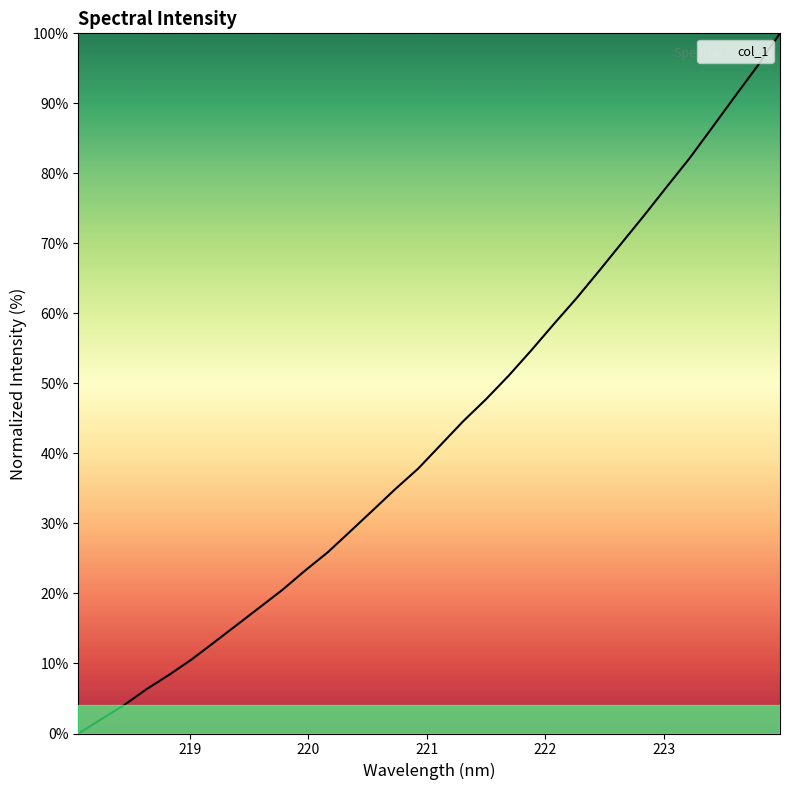

What is the maximum value shown in the chart?

100.0